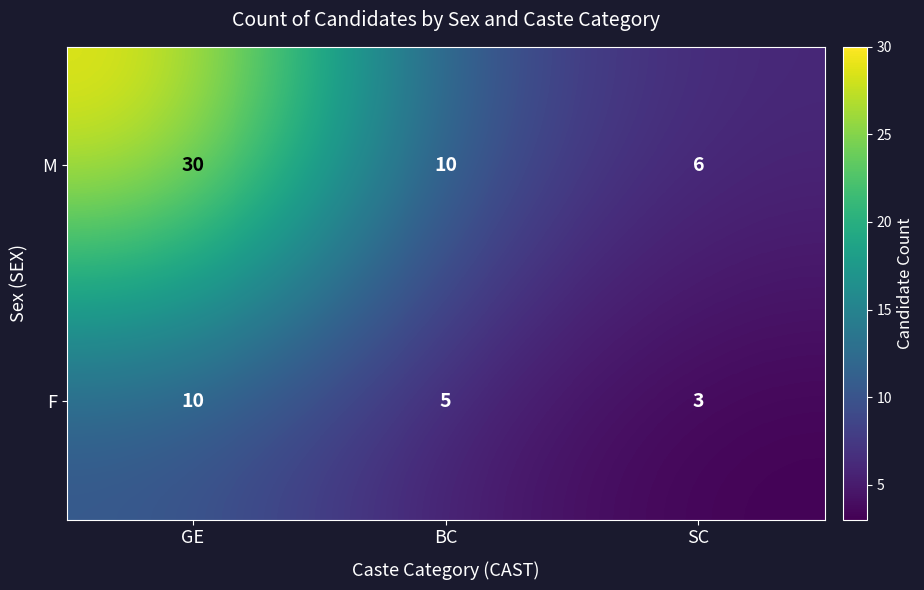

How many distinct data groups are displayed?

2